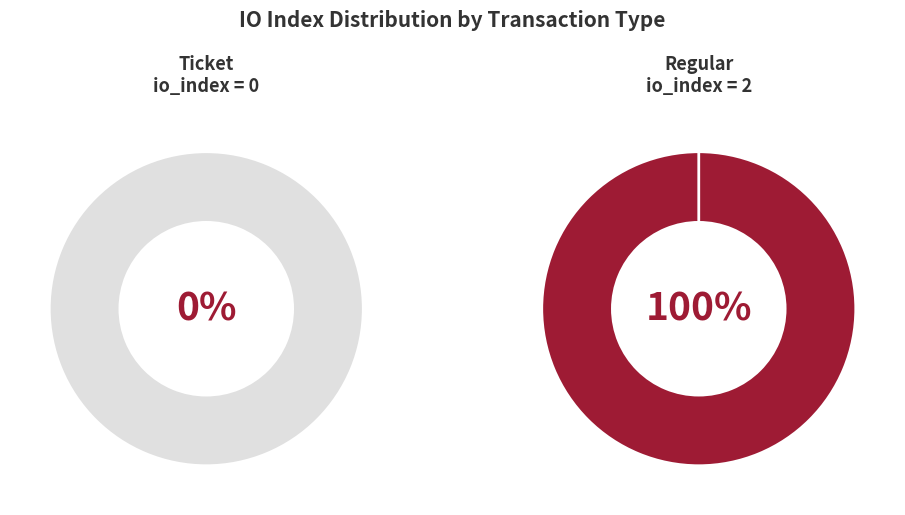

To the nearest percent, what is the difference between the largest and smallest slice percentages?

100%